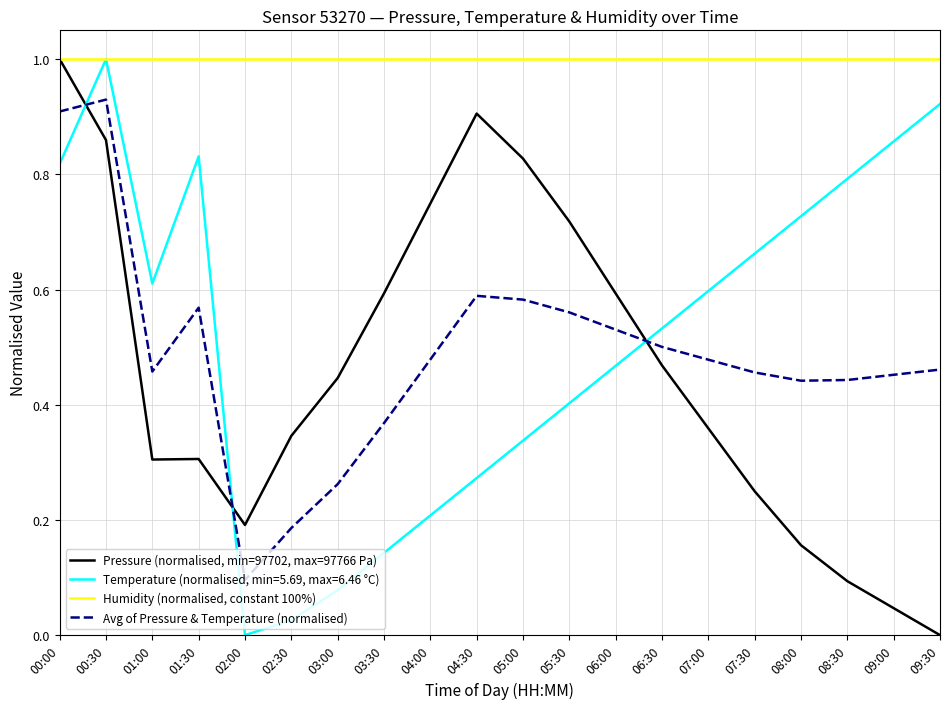

What is the spread (max minus min) of values at 02:00?

1.0